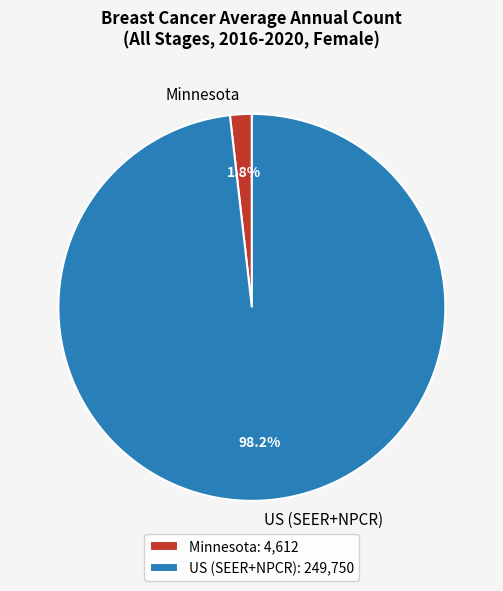

Combined, what portion of the pie is Minnesota and US (SEER+NPCR)?

100.0%